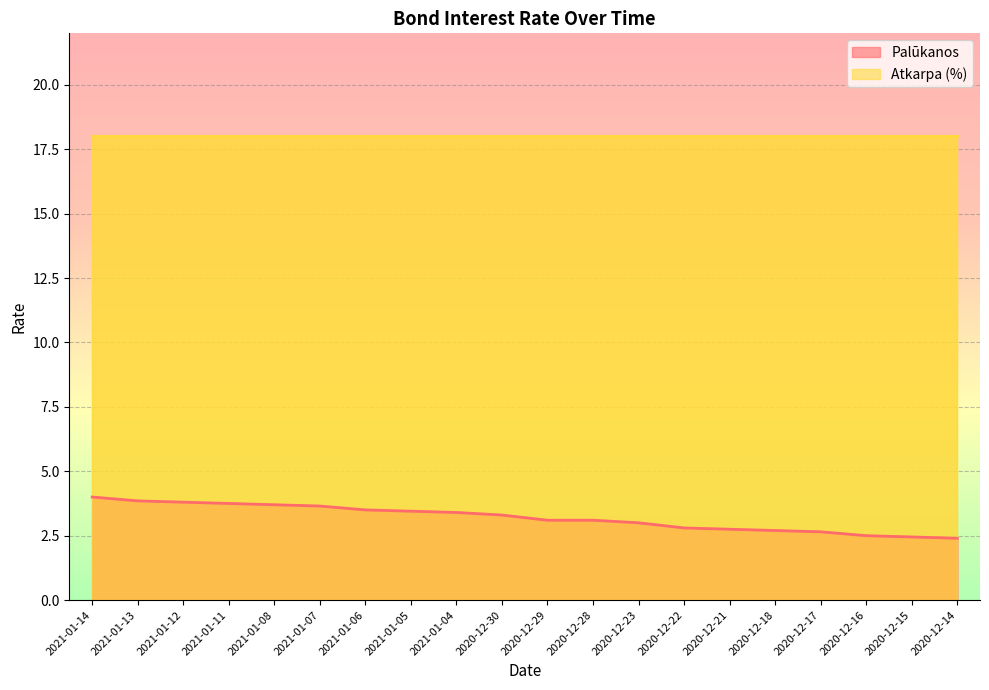

At which label does the data first exceed 3?

2021-01-14